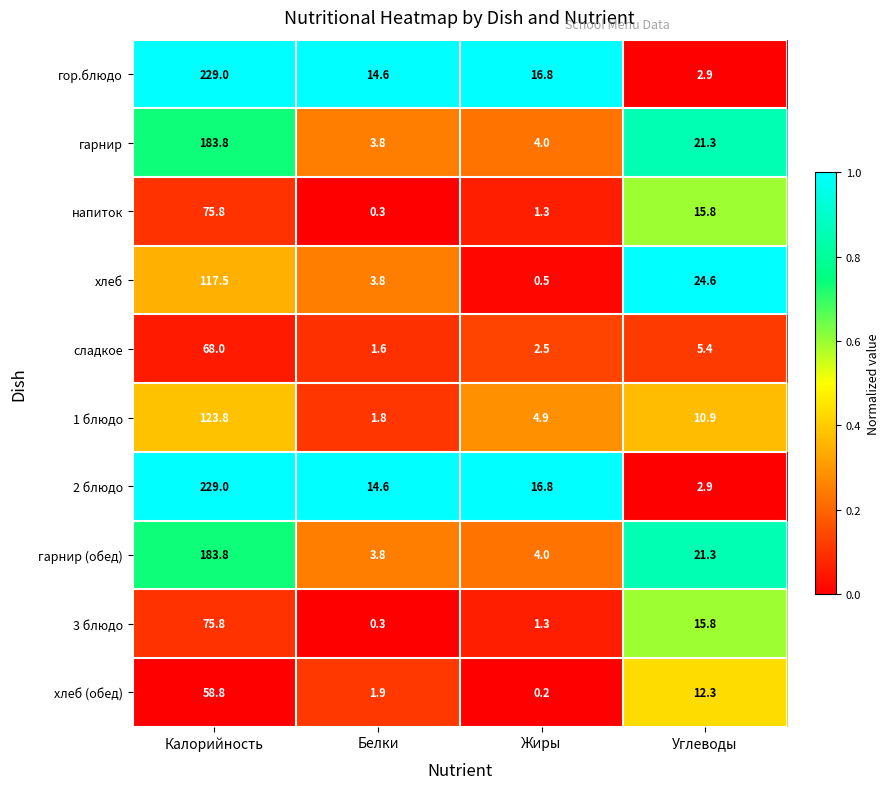

Between Белки and Жиры, which series saw the biggest shift?

хлеб